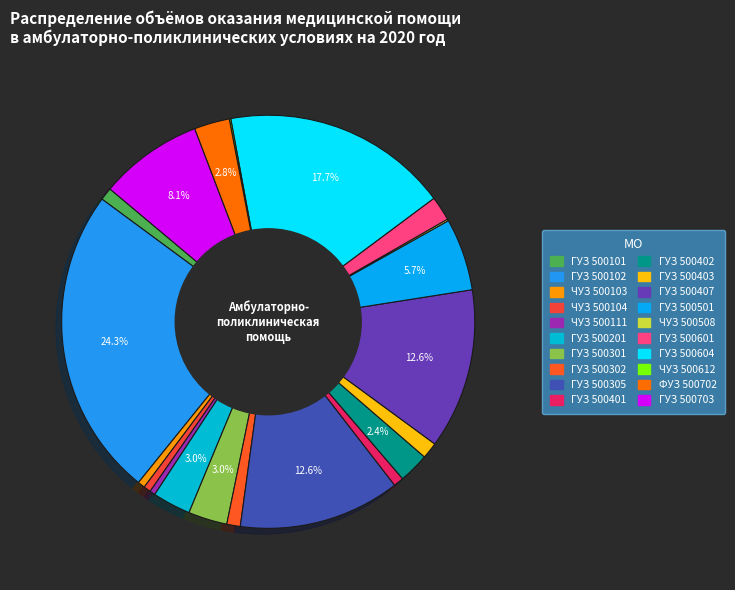

Is it true that ГУЗ 500601 is 11% of the pie?

False